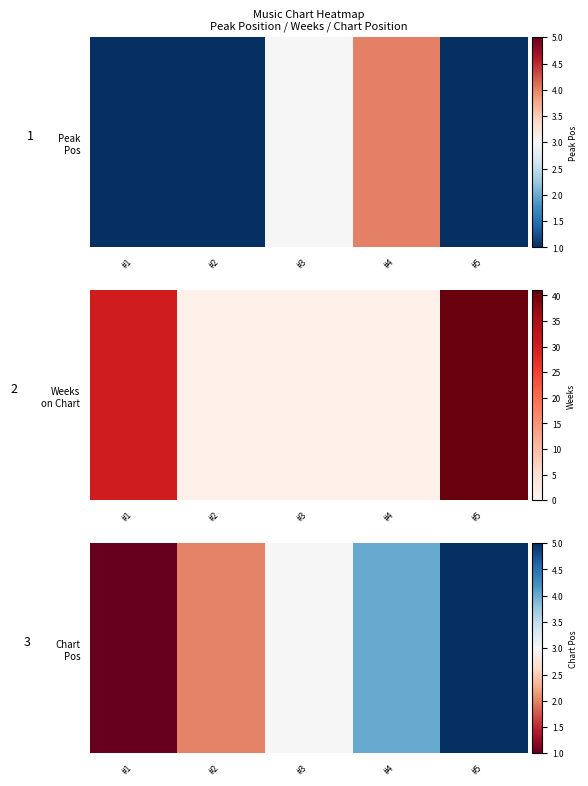

Where does the data first go above 3?

#4